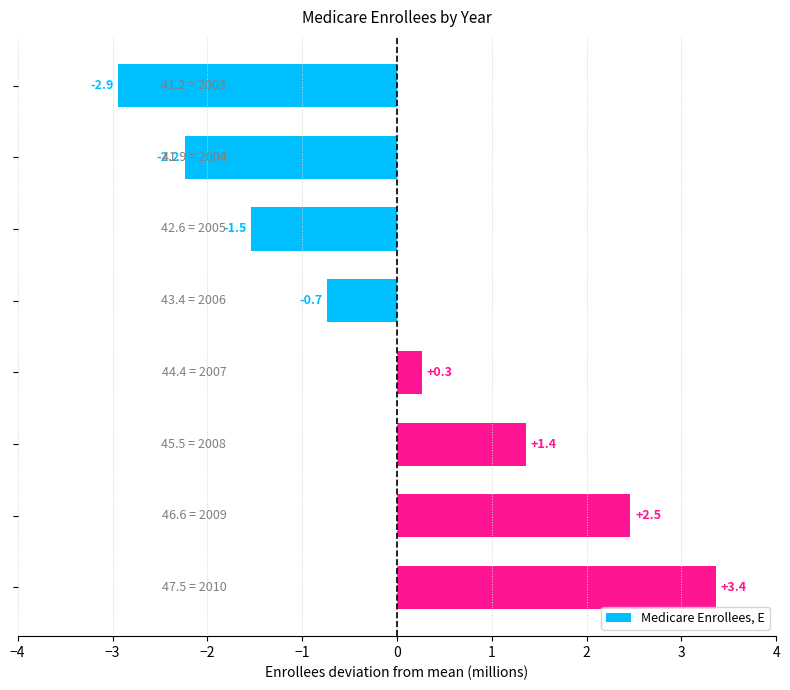

What is the difference between the second highest and second lowest values?

4.7